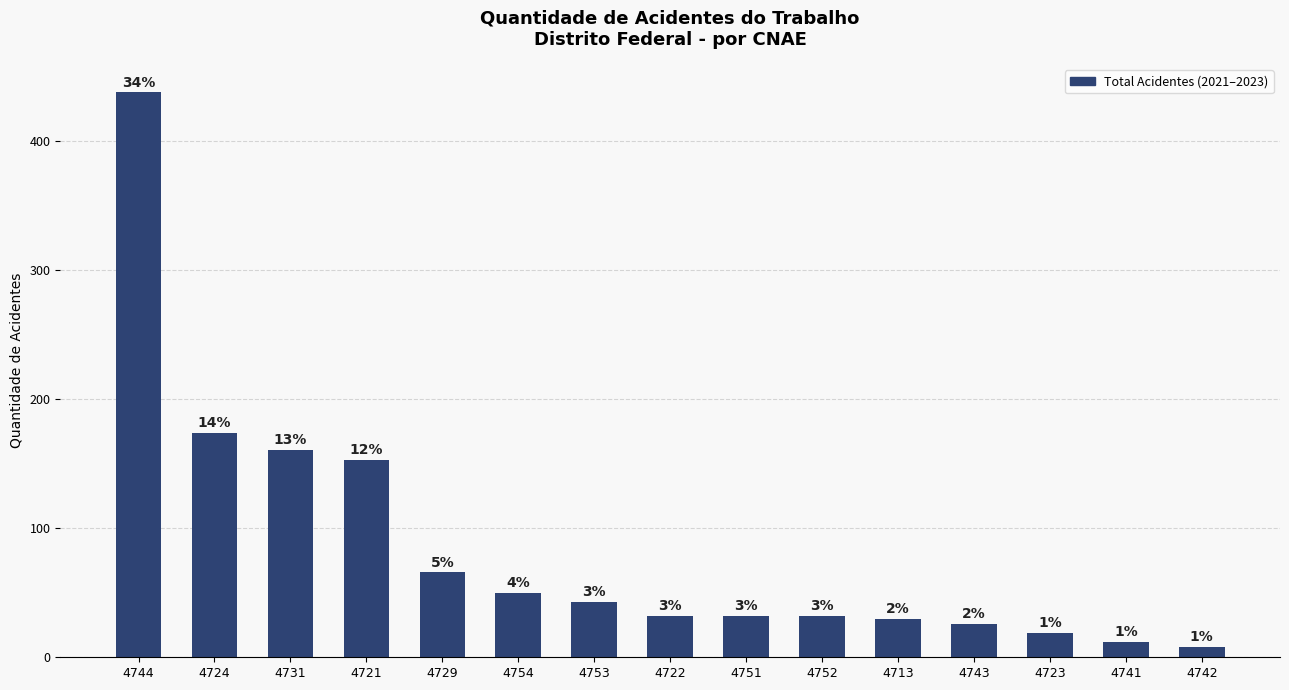

What is the value of the 14th bar from the left?

12